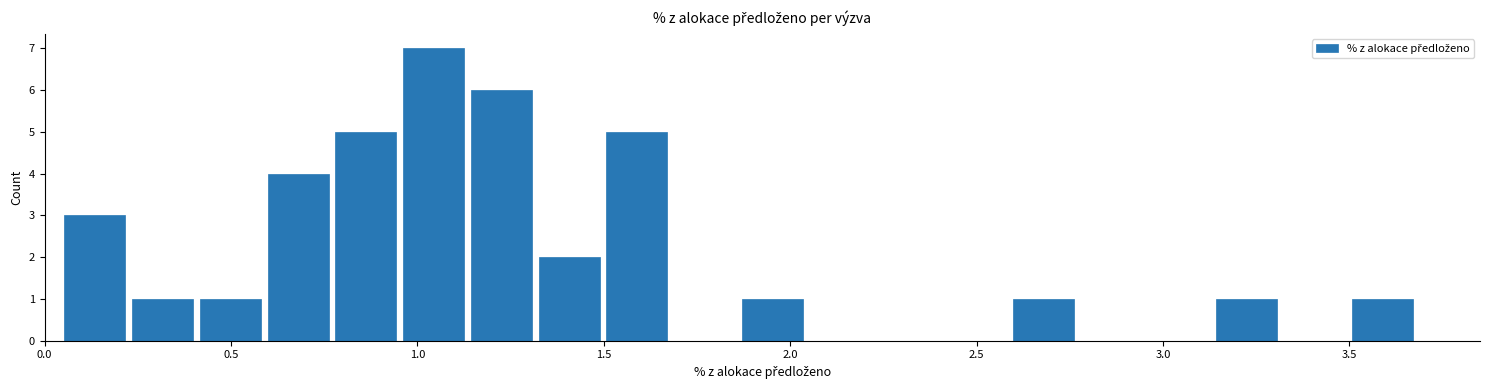

Read against the x-axis, roughly where is the centre of the tallest bar?

1.05